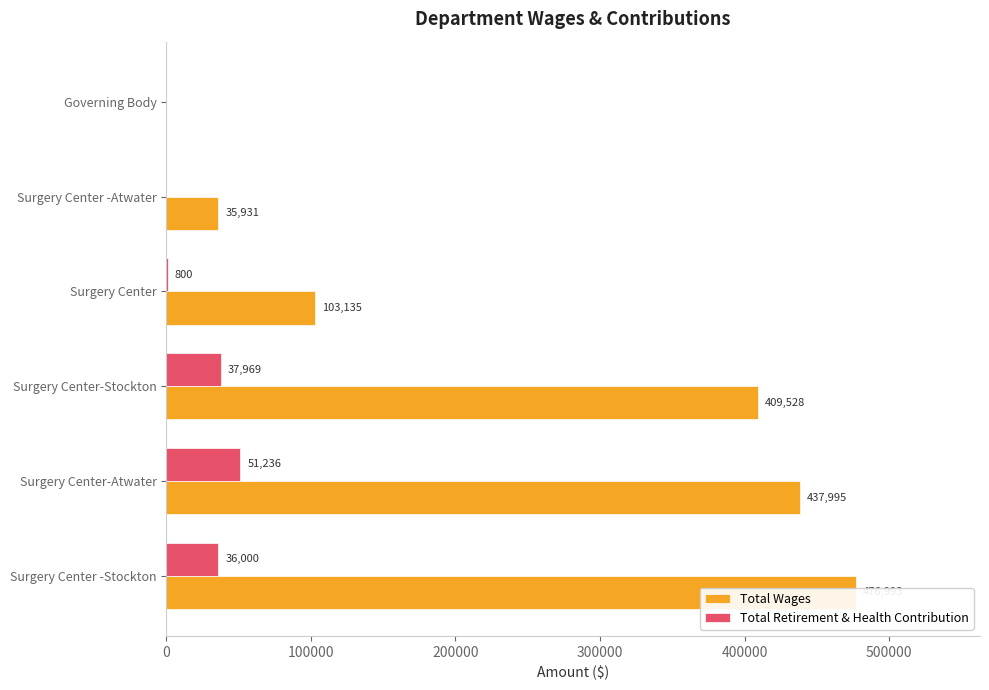

Which series has the largest total across all categories?

Total Wages